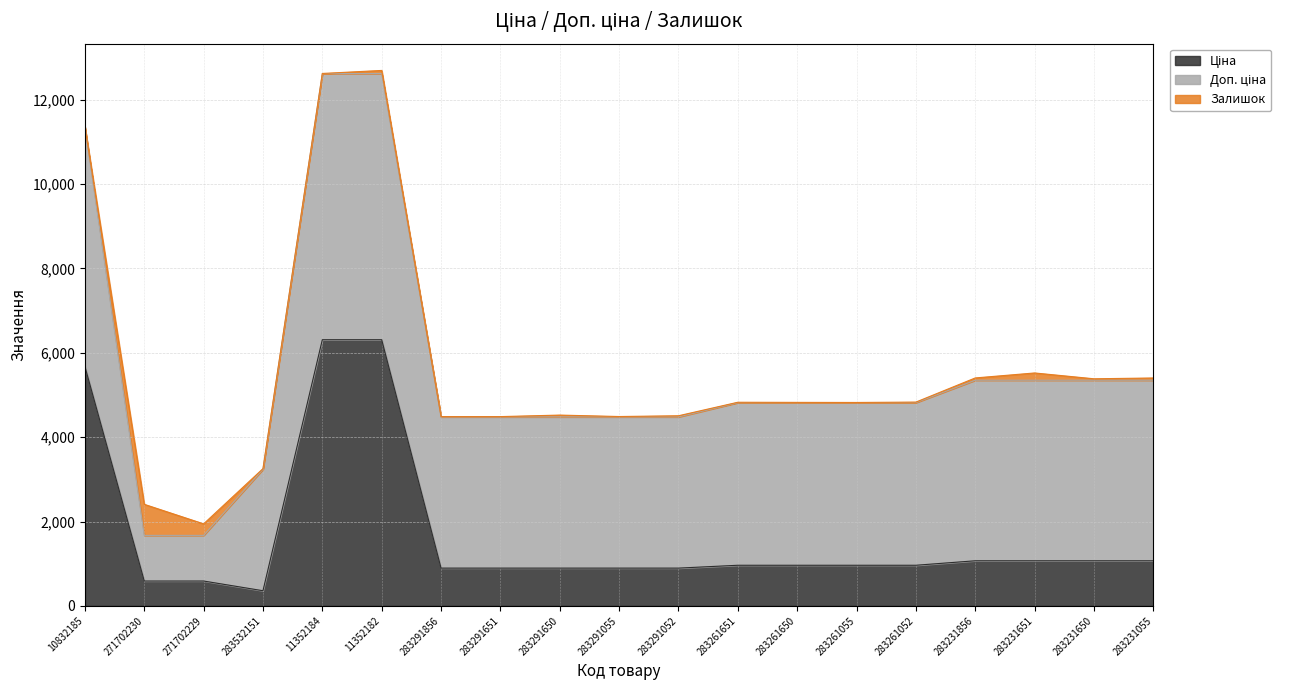

Is the value of Доп. ціна at 271702230 greater than the value of Залишок at 283261650?

Yes